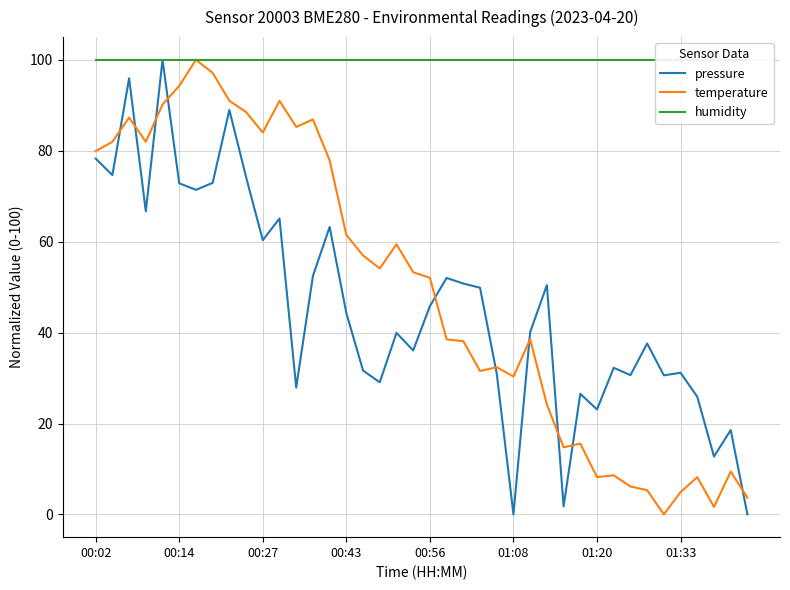

What position from the right is 11?

29